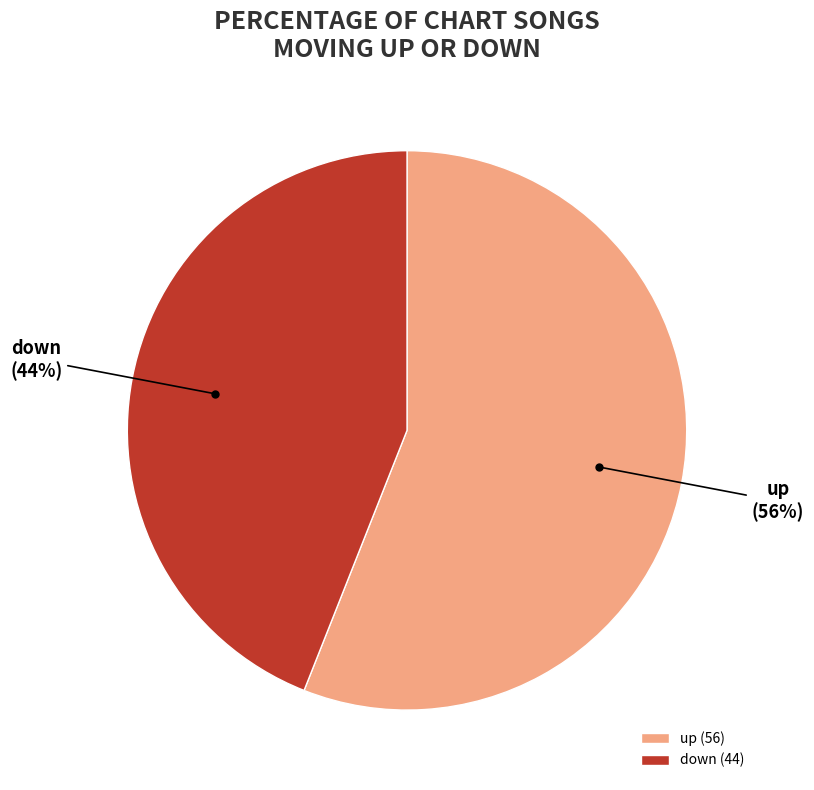

How many slices are in this pie chart?

2